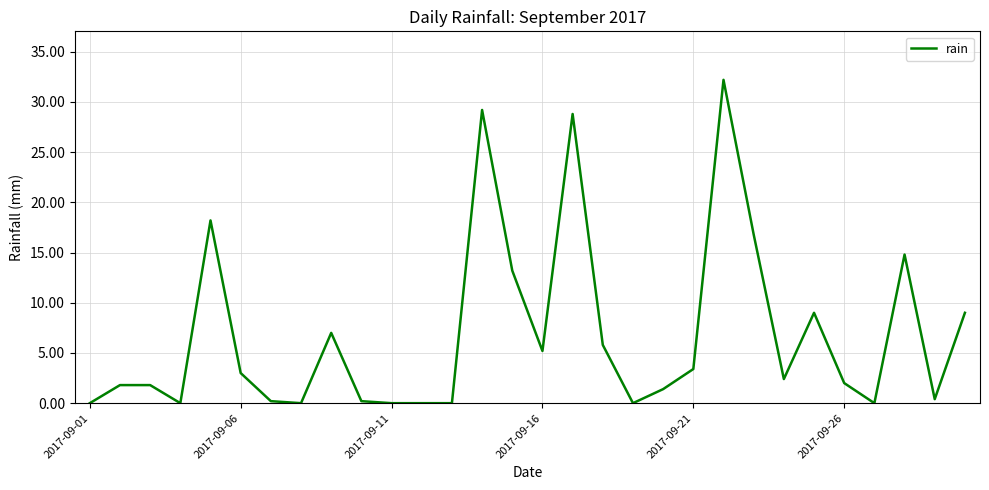

What is the greatest value displayed?

32.2